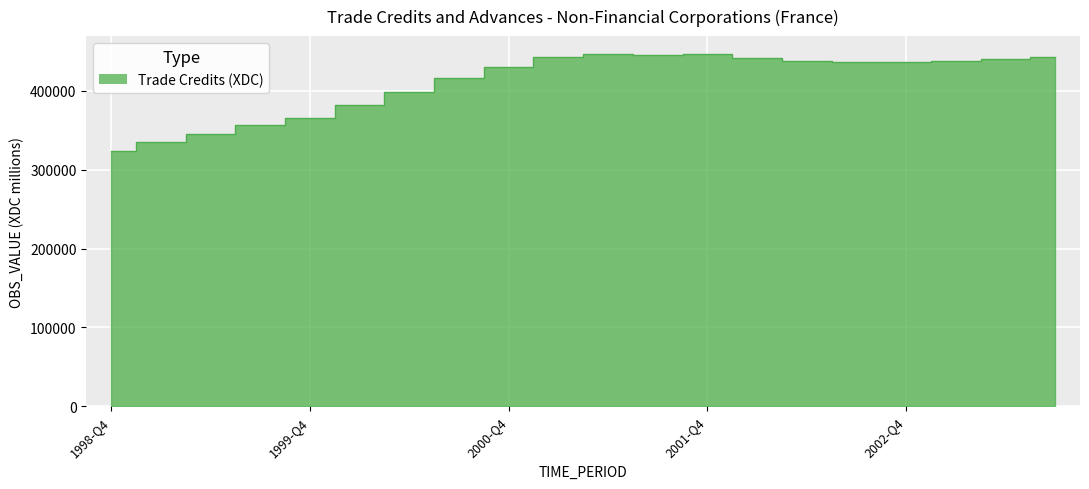

What is the label of the 13th point from the right?

2000-Q3